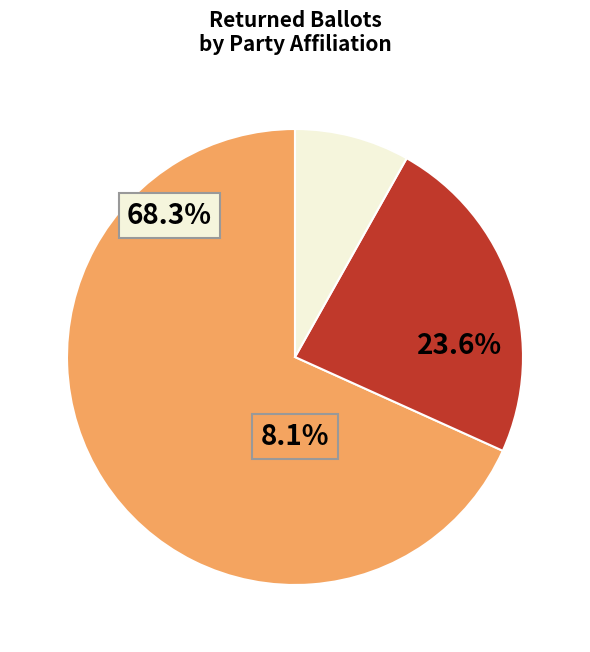

Count the number of slices in the pie.

3